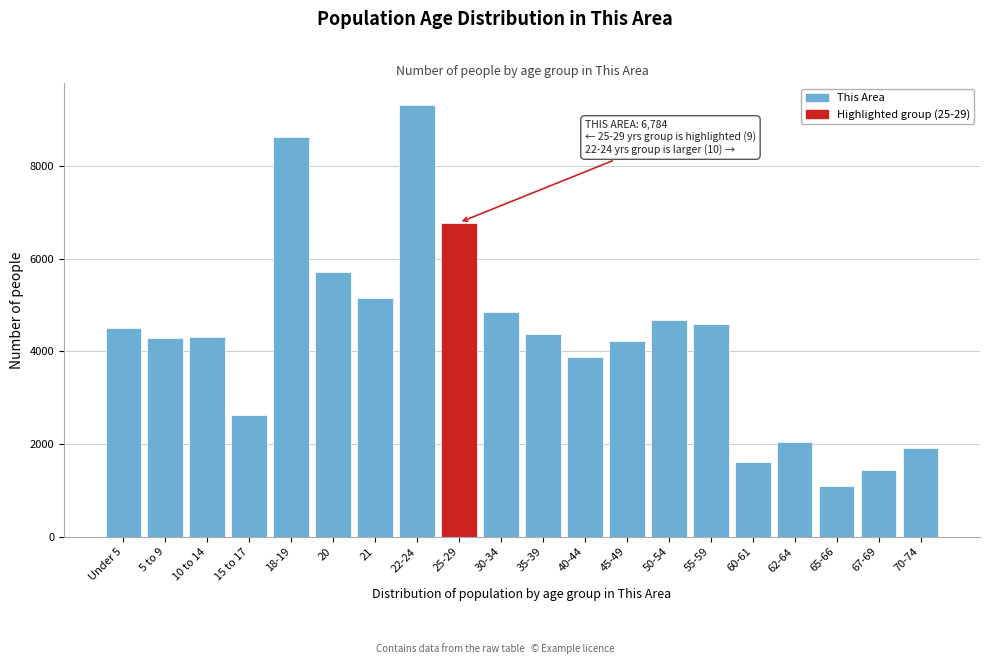

Read the value at 60-61, to the nearest 50.

1600